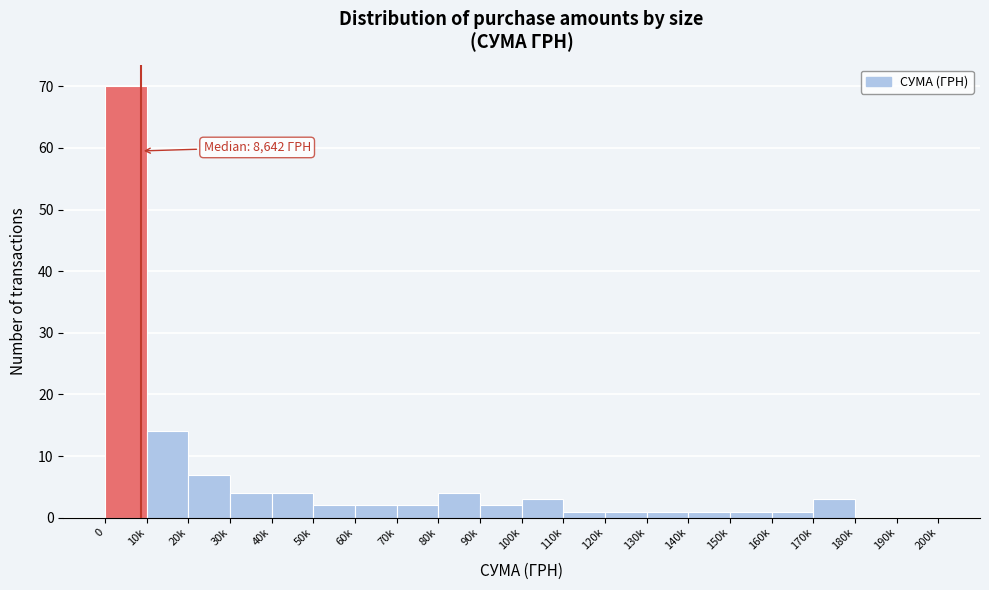

Reading left to right, what are all the values shown in this chart?

0=70	10k=14	20k=7	30k=4	40k=4	50k=2	60k=2	70k=2	80k=4	90k=2	100k=3	110k=1	120k=1	130k=1	140k=1	150k=1	160k=1	170k=3	180k=0	190k=0